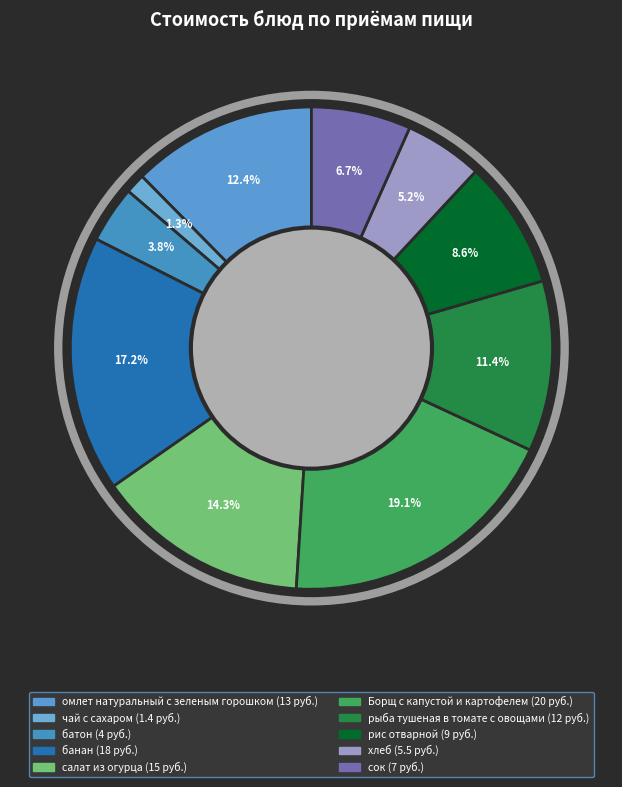

To the nearest percent, what portion does хлеб represent?

5%